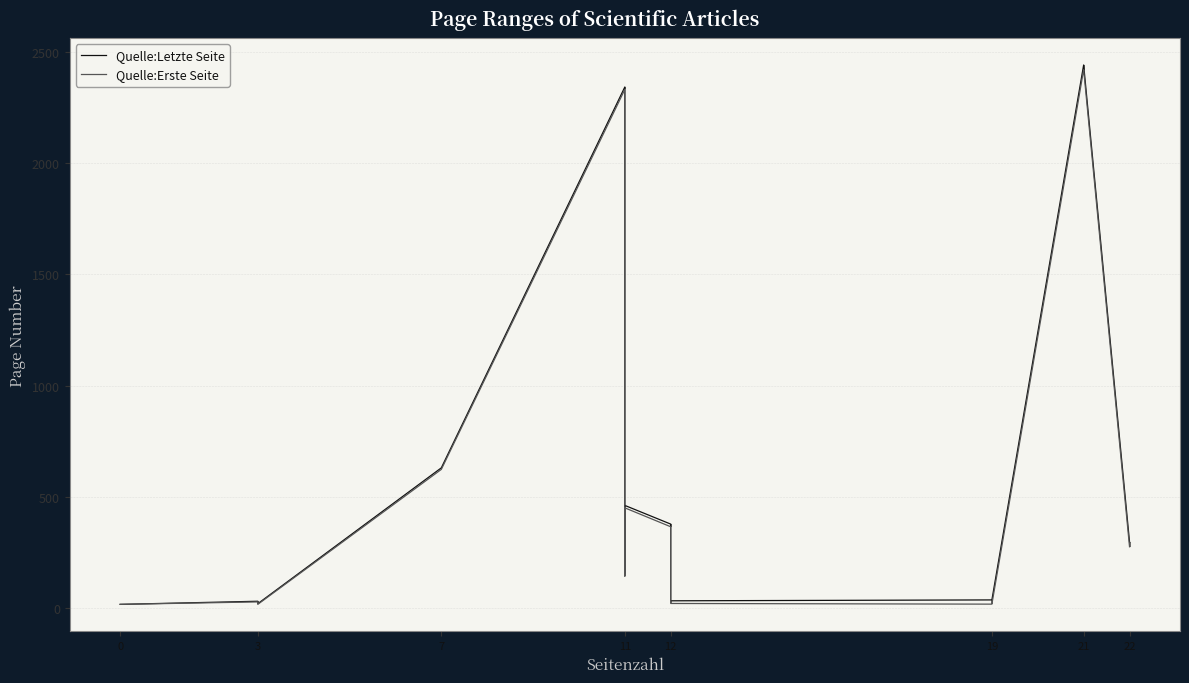

At which category does Quelle:Letzte Seite reach its first local valley?

3